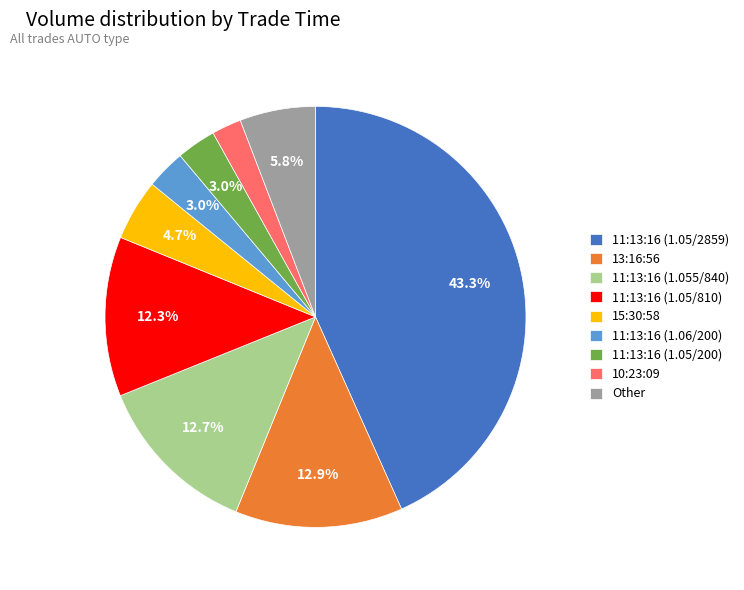

What is the ratio of the value at 15:30:58 to the value at 11:13:16 (1.05/810)?

0.4